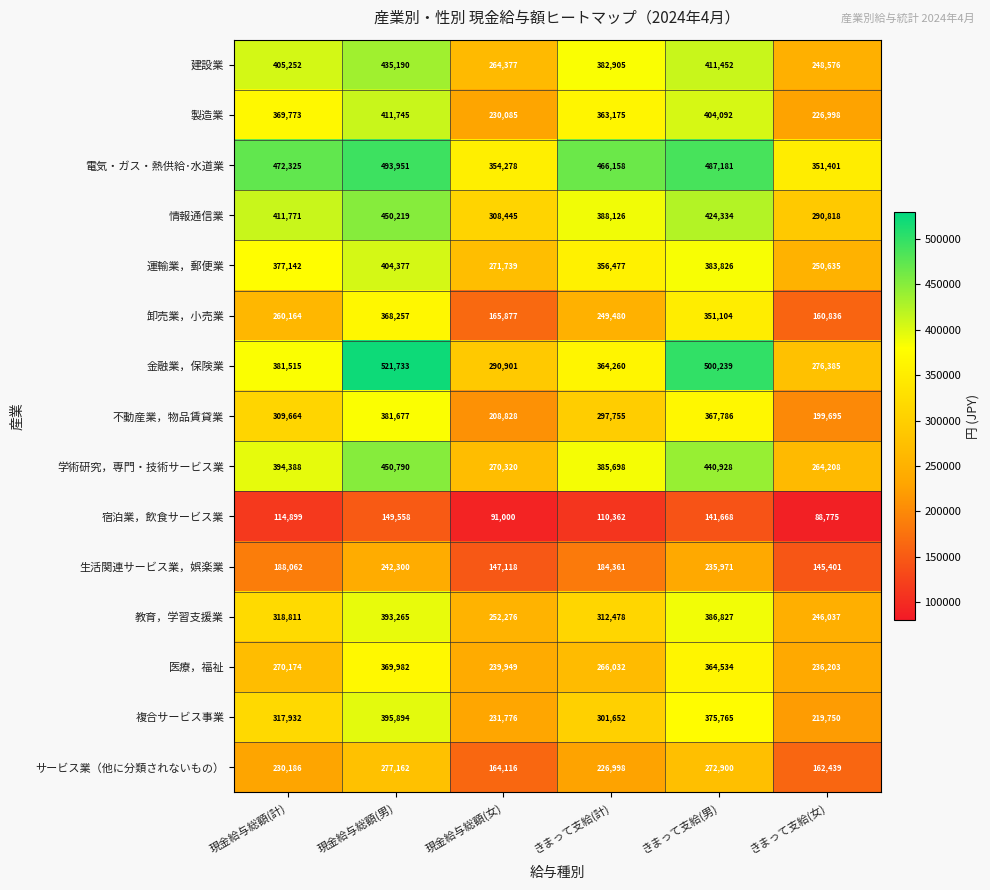

Rank the series by their maximum value, from lowest to highest.

宿泊業，飲食サービス業, 生活関連サービス業，娯楽業, サービス業（他に分類されないもの）, 卸売業，小売業, 医療，福祉, 不動産業，物品賃貸業, 教育，学習支援業, 複合サービス事業, 運輸業，郵便業, 製造業, 建設業, 情報通信業, 学術研究，専門・技術サービス業, 電気・ガス・熱供給･水道業, 金融業，保険業